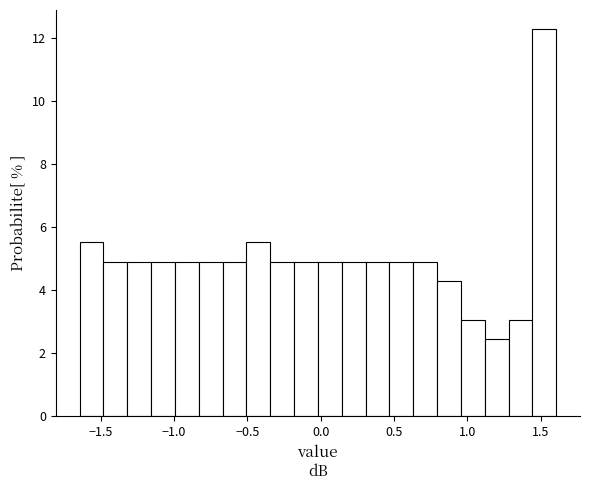

Read against the x-axis, roughly where is the centre of the tallest bar?

1.50